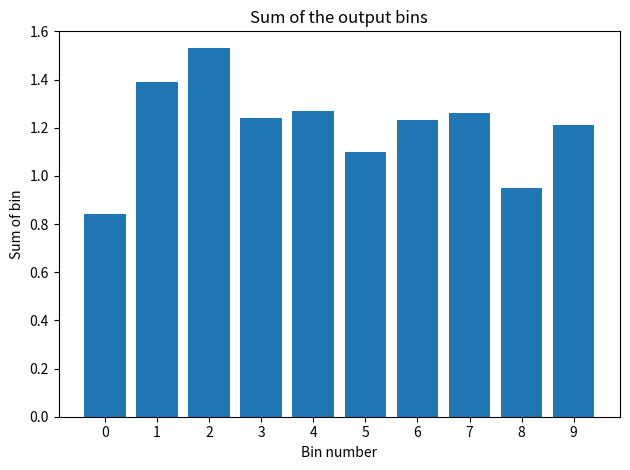

True or false: the data shows 1.7 at 6.

False